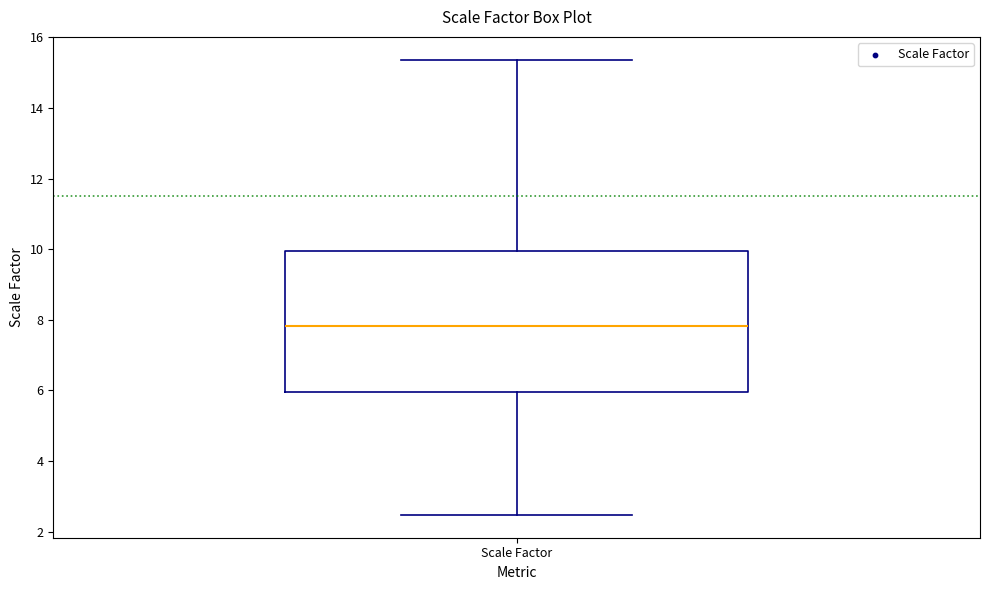

Read this box plot against the y-axis: the position of the median line, the range covered by the box, and the ends of both whiskers. The values are not printed on the chart, so give them approximately, as read against the axis.

median 7.8, box 6.0 to 10.0, whiskers 2.4 to 15.4